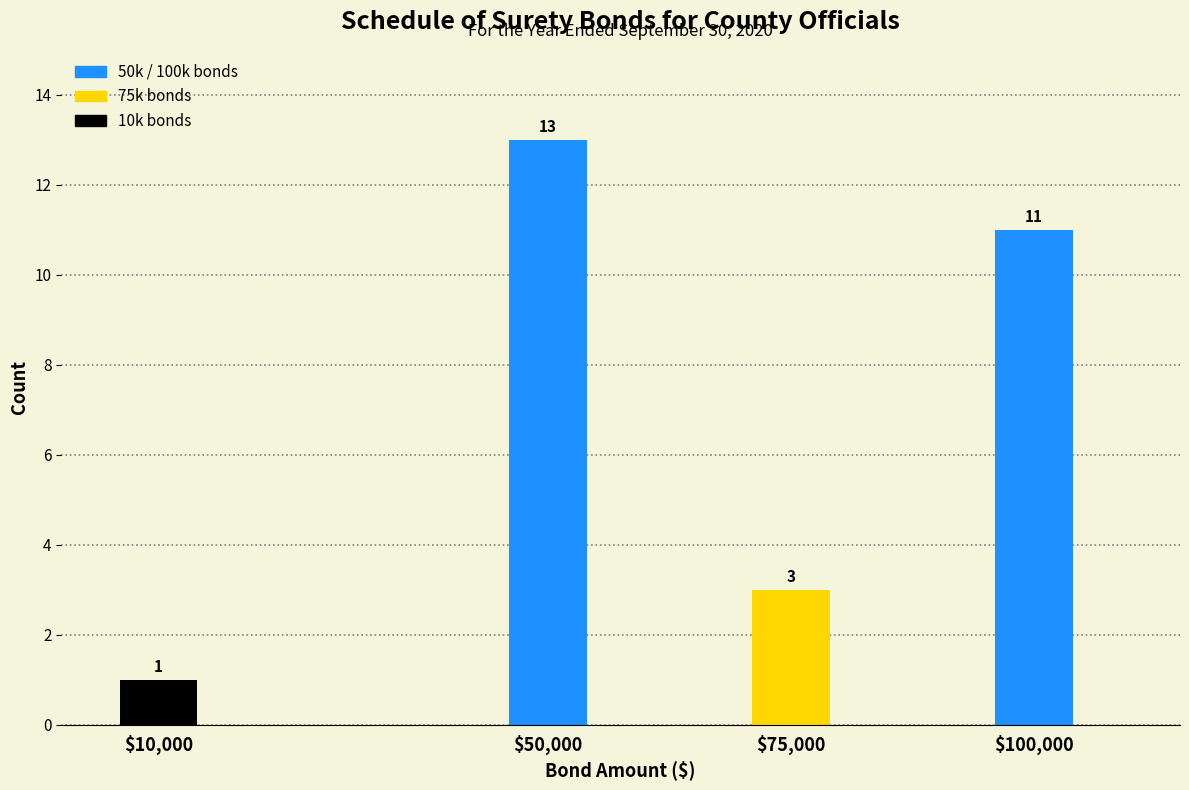

Reading left to right, transcribe all the data shown in this chart.

1	13	3	11